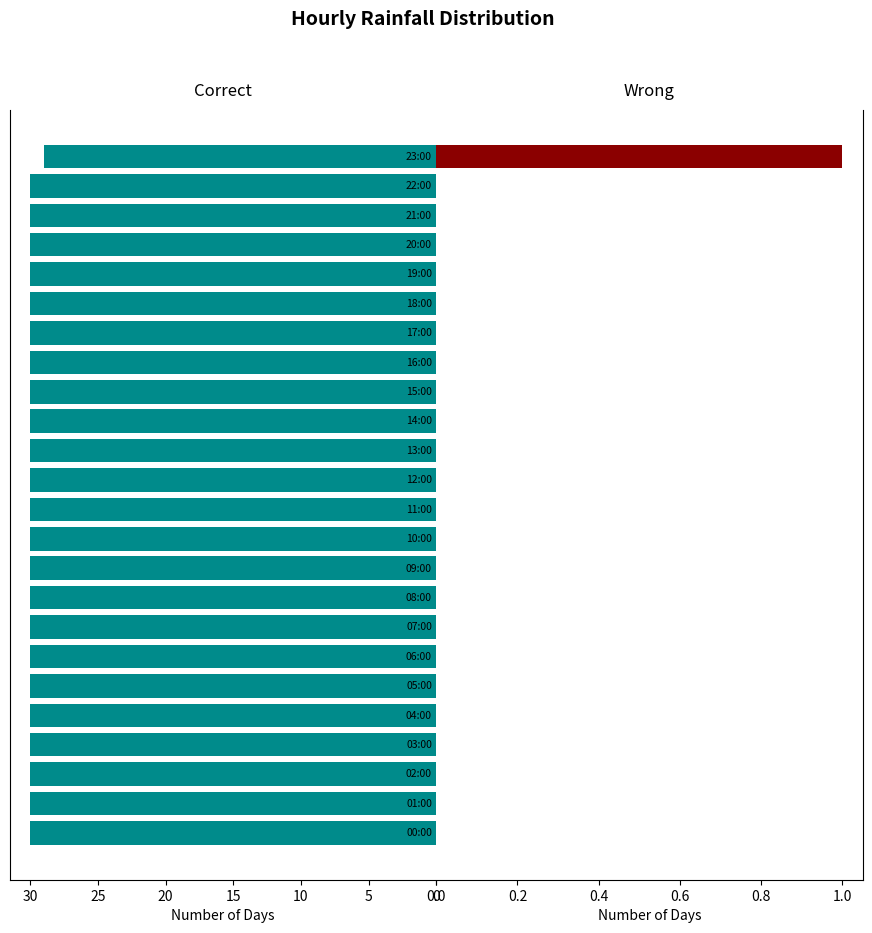

The Correct series shows 30 at 20:00. True or false?

True